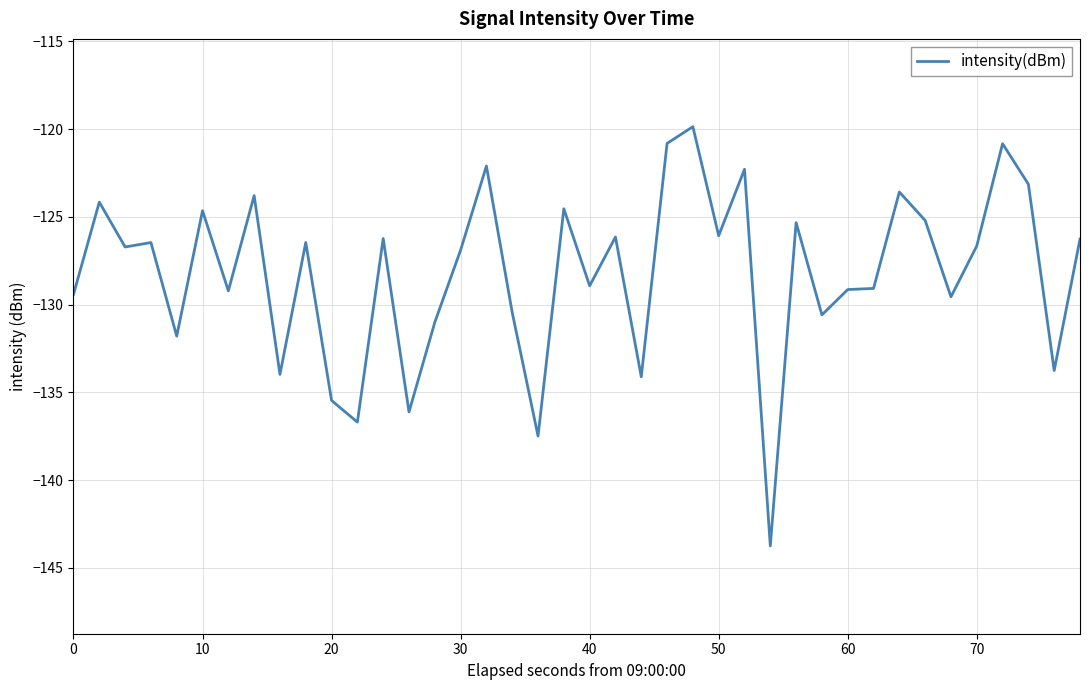

What is the minimum value shown in the chart?

-143.7